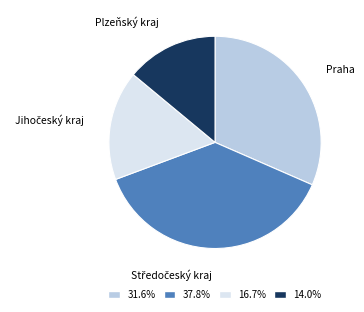

Which category has the smallest portion of the pie?

Plzeňský kraj